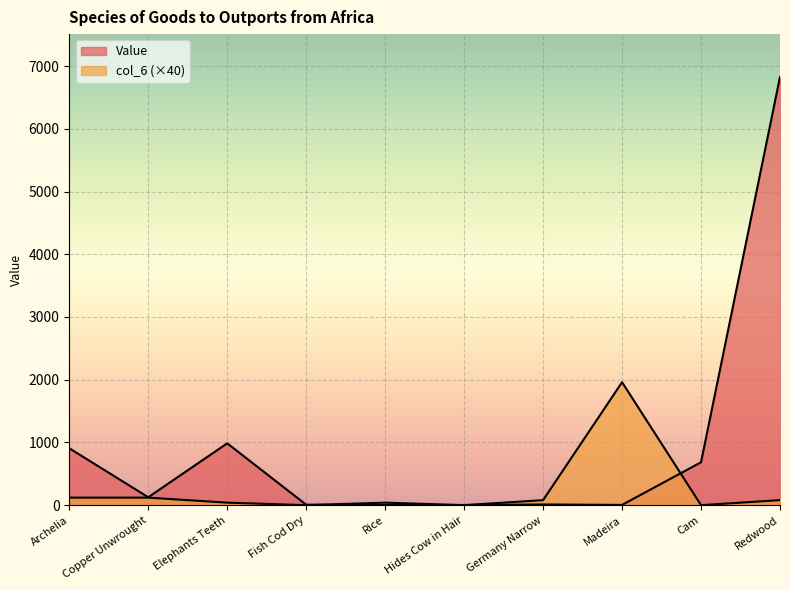

Reading left to right, extract all data points from this chart.

Value: 907	126	986	7	2	3	11	4	684	6827
col_6: 120	120	40	0	40	0	80	1960	0	80